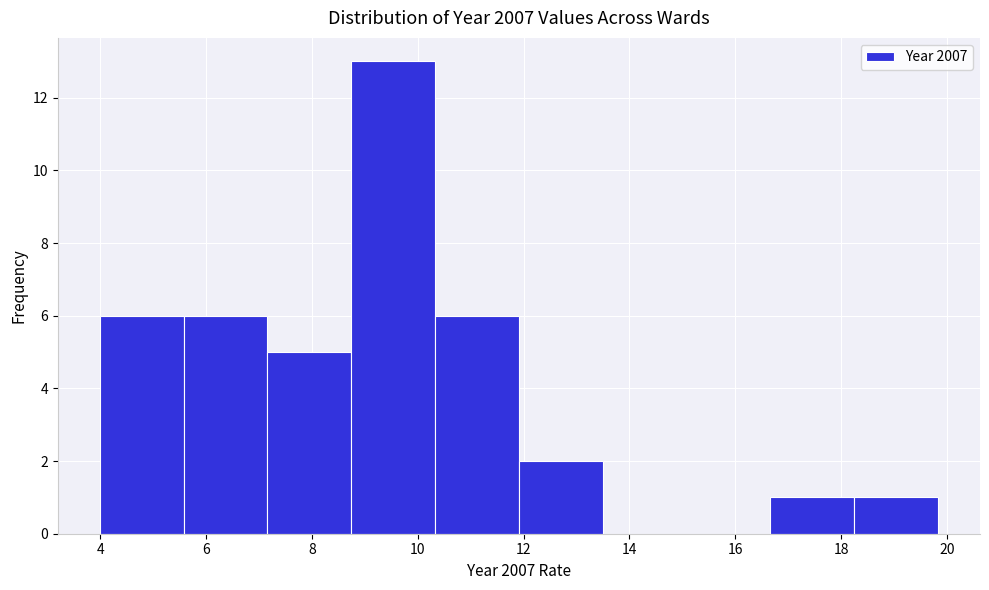

Reading left to right, list every bar in this chart as the range it spans on the x-axis followed by its height. Neither the bar edges nor the heights are printed on the chart, so give them approximately, as read against the axes.

4.0 to 5.6: 6
5.6 to 7.2: 6
7.2 to 8.8: 5
8.8 to 10.4: 13
10.4 to 12.0: 6
12.0 to 13.4: 2
13.4 to 15.0: 0
15.0 to 16.6: 0
16.6 to 18.2: 1
18.2 to 19.8: 1